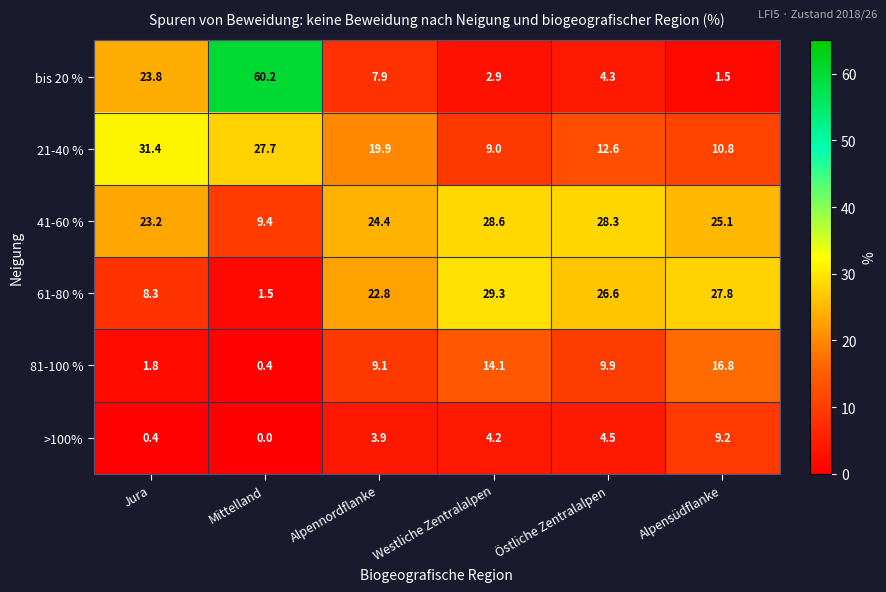

What is the maximum value for 61-80 %?

29.3